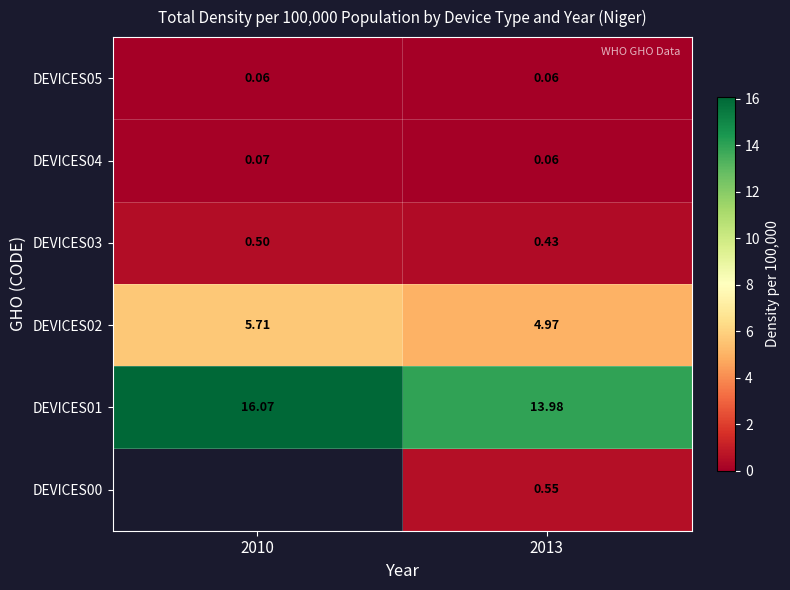

Is the value of DEVICES01 at 2013 greater than the value of DEVICES04 at 2013?

Yes